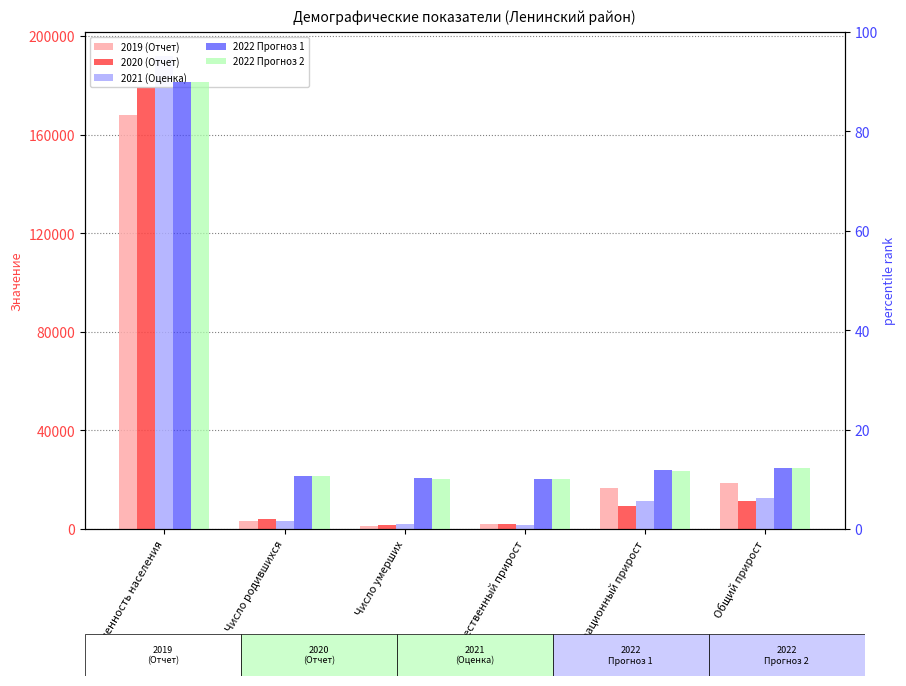

Which has a higher value, Число родившихся or Число умерших?

Число родившихся